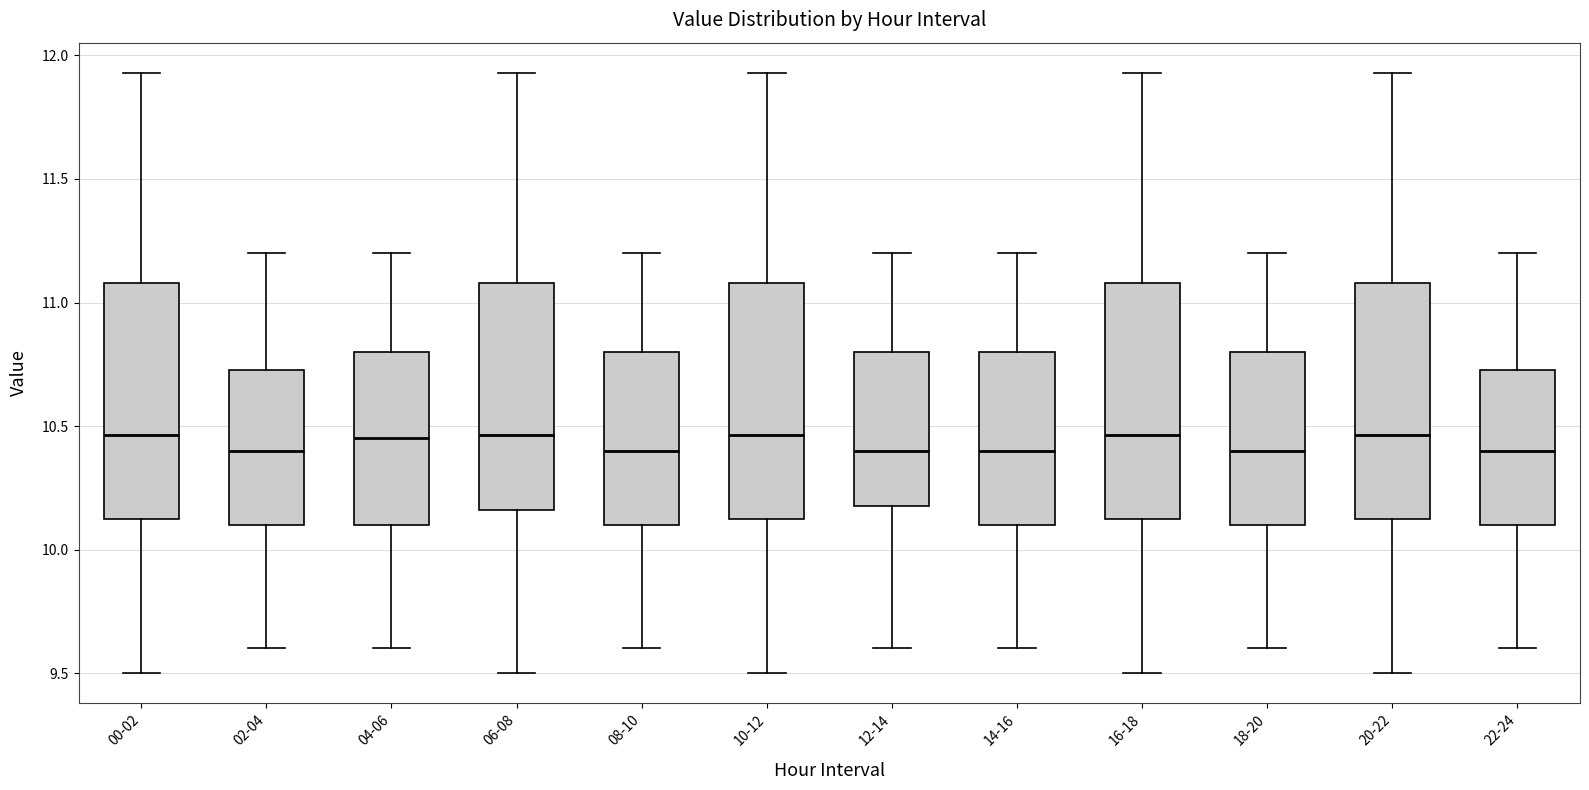

Reading left to right, transcribe this box plot: for each box, give where its median line is, the range the box spans, and where its two whiskers end, as read against the y-axis. The values are not printed on the chart, so give them approximately, as read against the axis.

00-02: median 10.45, box 10.10 to 11.10, whiskers 9.50 to 11.95
02-04: median 10.40, box 10.10 to 10.75, whiskers 9.60 to 11.20
04-06: median 10.45, box 10.10 to 10.80, whiskers 9.60 to 11.20
06-08: median 10.45, box 10.15 to 11.10, whiskers 9.50 to 11.95
08-10: median 10.40, box 10.10 to 10.80, whiskers 9.60 to 11.20
10-12: median 10.45, box 10.10 to 11.10, whiskers 9.50 to 11.95
12-14: median 10.40, box 10.20 to 10.80, whiskers 9.60 to 11.20
14-16: median 10.40, box 10.10 to 10.80, whiskers 9.60 to 11.20
16-18: median 10.45, box 10.10 to 11.10, whiskers 9.50 to 11.95
18-20: median 10.40, box 10.10 to 10.80, whiskers 9.60 to 11.20
20-22: median 10.45, box 10.10 to 11.10, whiskers 9.50 to 11.95
22-24: median 10.40, box 10.10 to 10.75, whiskers 9.60 to 11.20